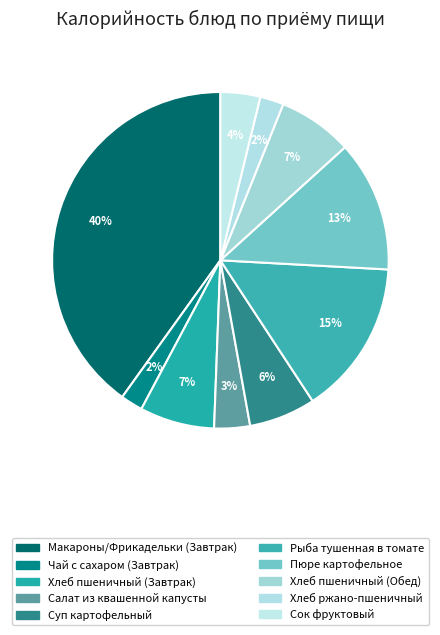

To the nearest percent, what percentage of the pie is Чай с сахаром (Завтрак)?

2%